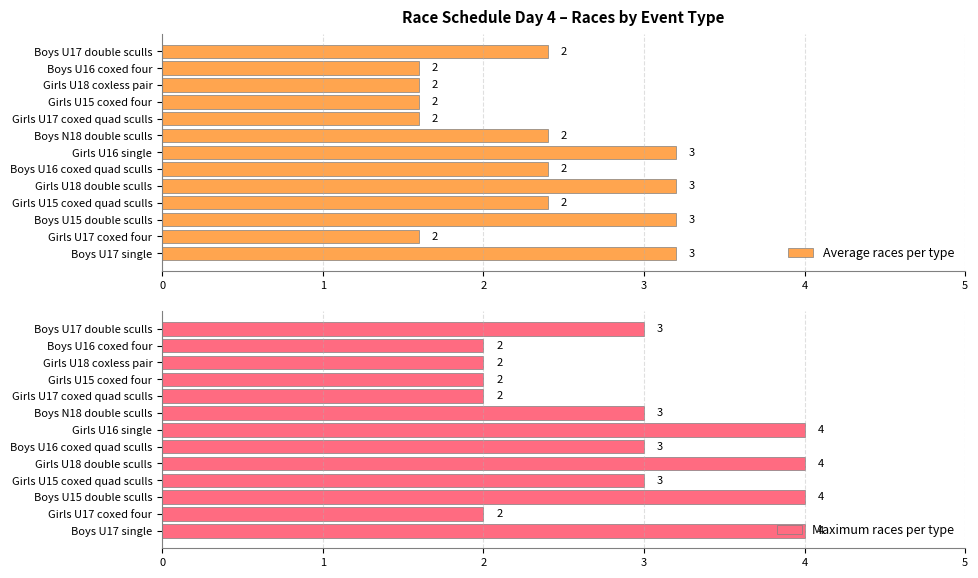

Count the number of categories in the chart.

13